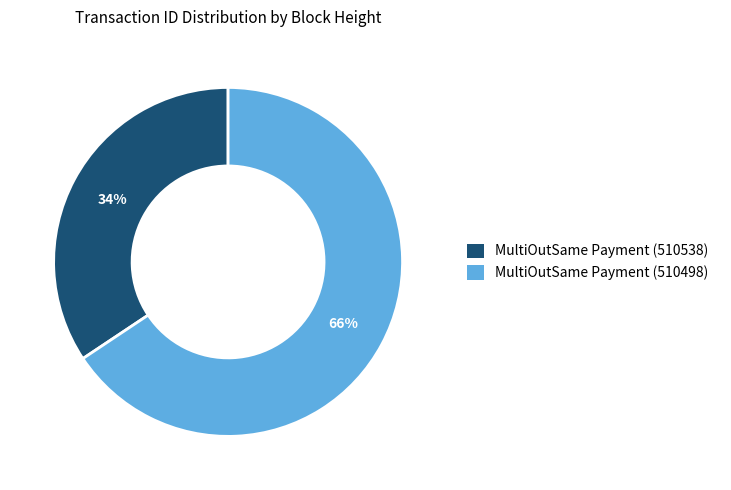

Which slice represents more than half of the pie?

MultiOutSame Payment (510498)